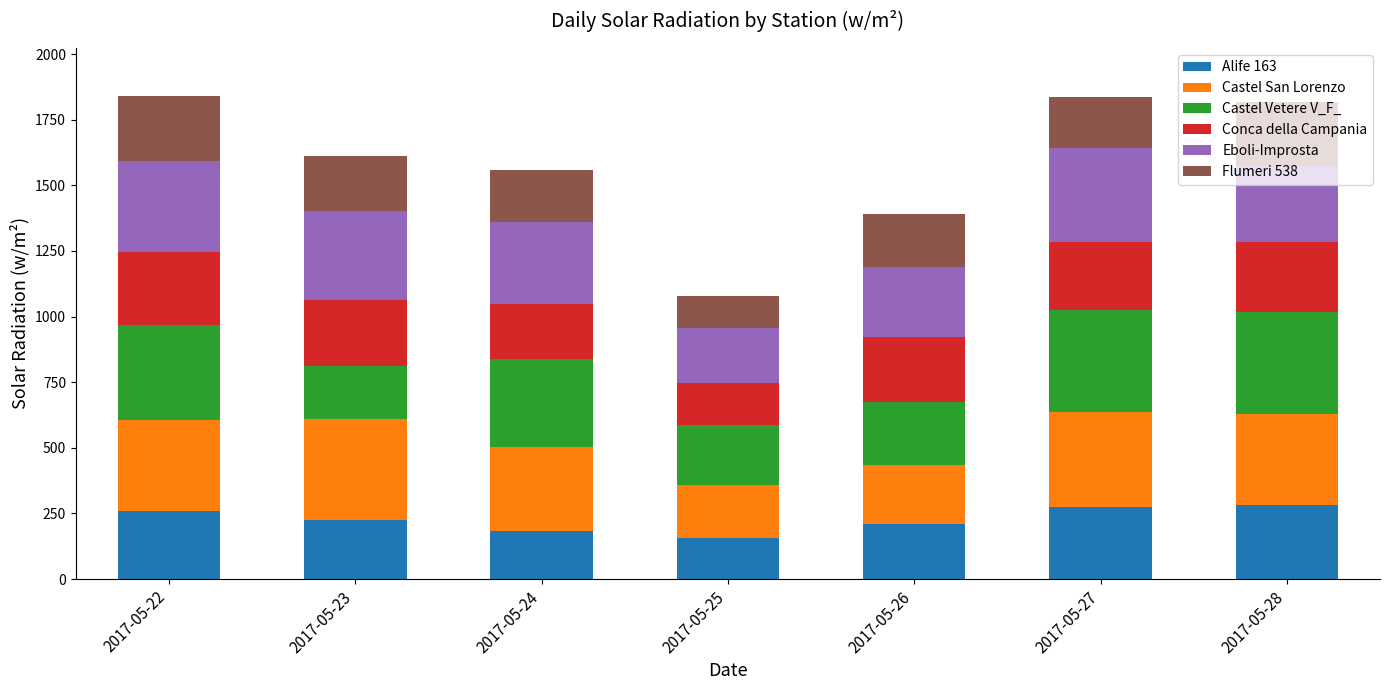

What is the maximum value for Alife 163?

280.7